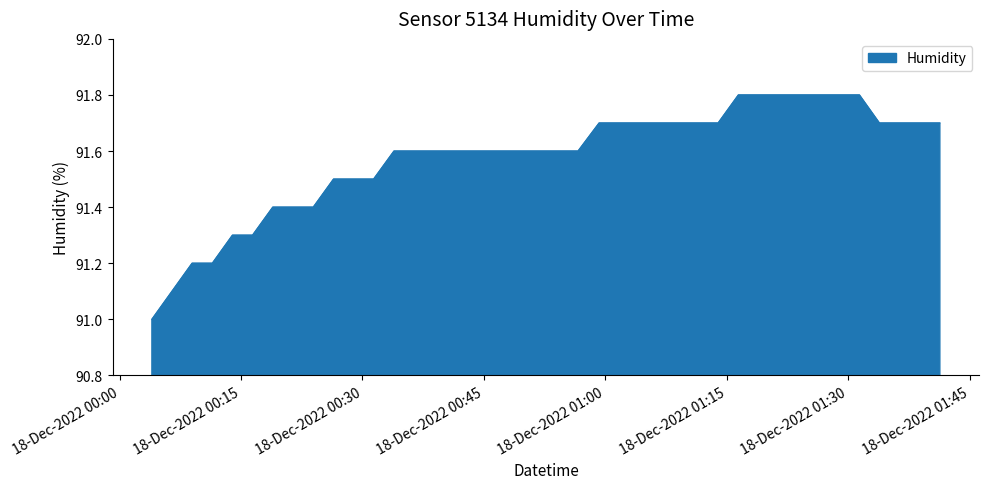

What is the maximum value shown in the chart?

91.8